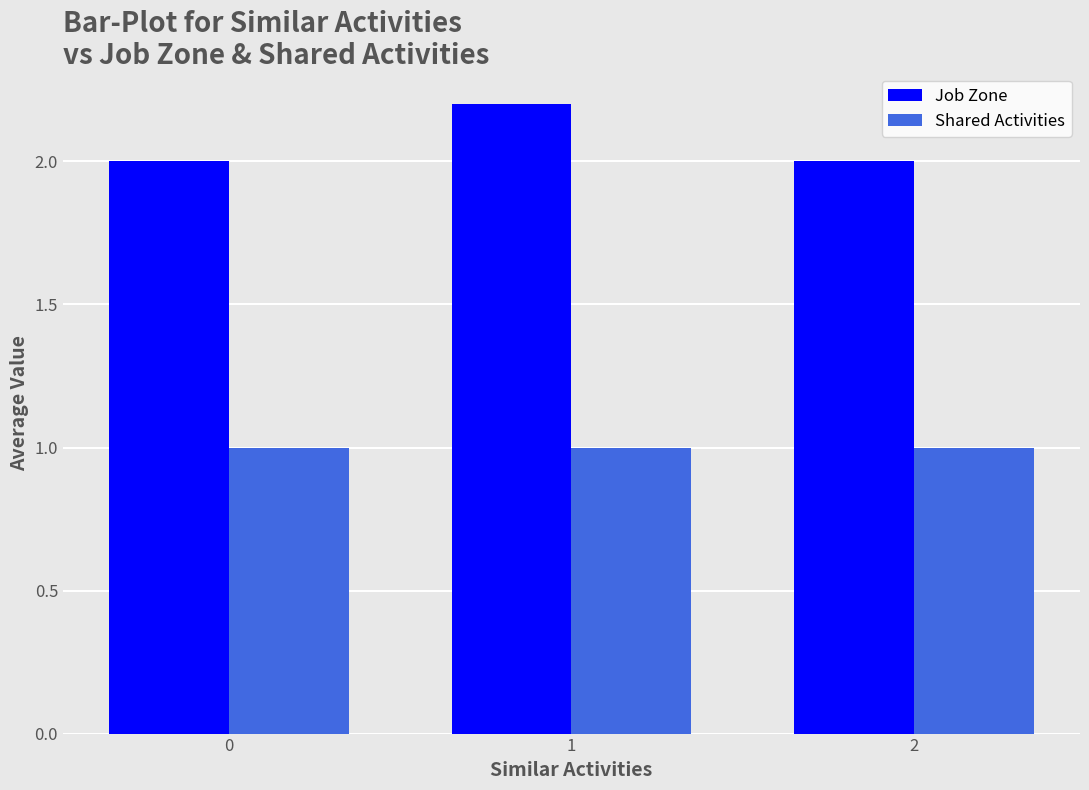

Rank the series by their maximum value, from highest to lowest.

Job Zone, Shared Activities